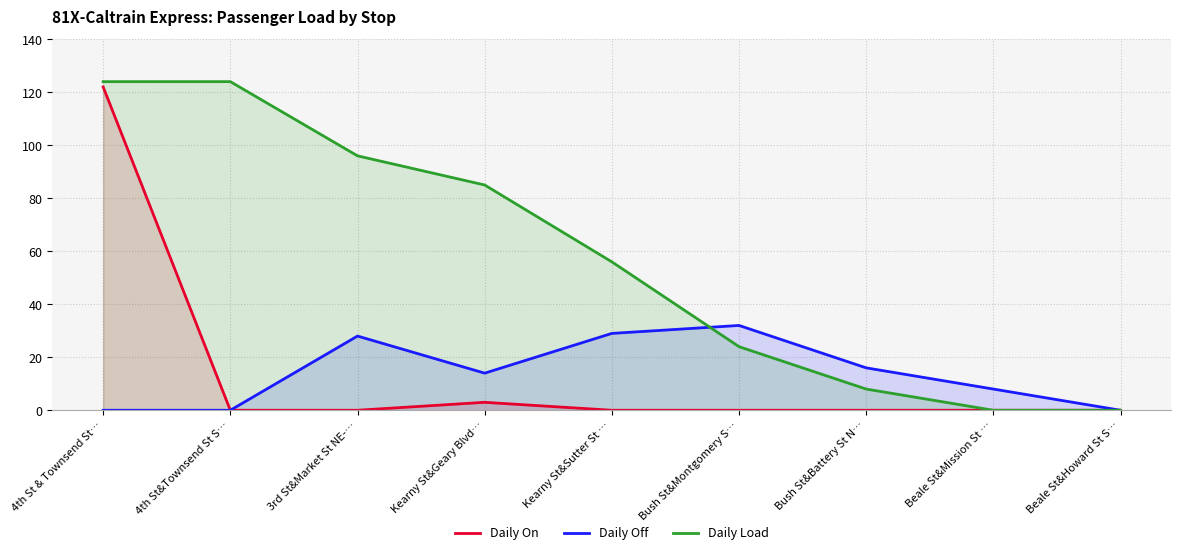

Is it true that Daily On equals -77 at Beale St&Mission St …?

False